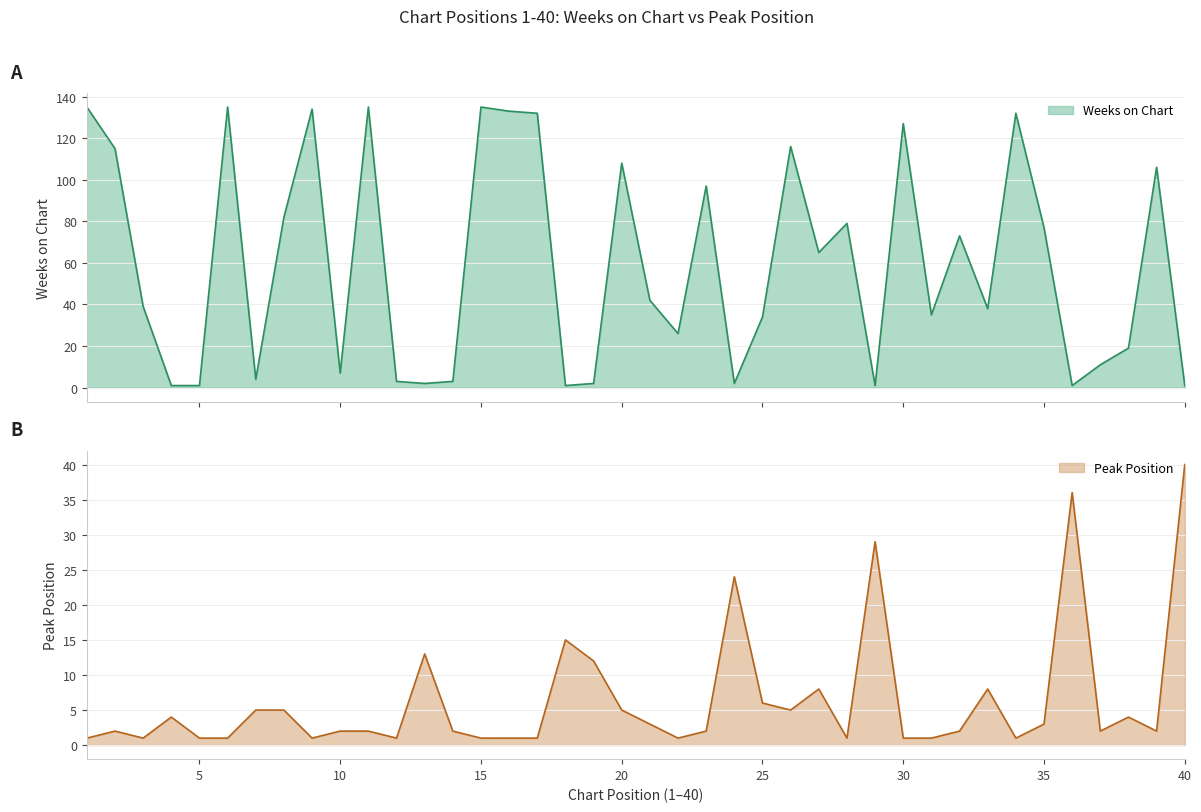

Rank the series at 36 from lowest to highest value.

Weeks on Chart, Peak Position